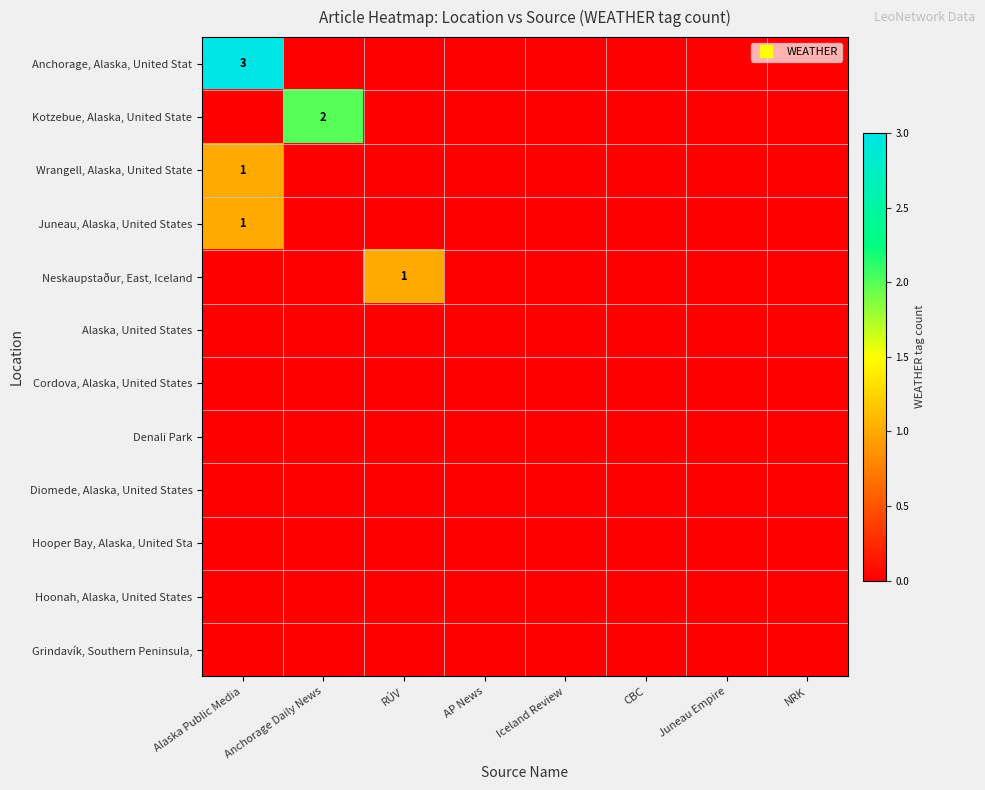

At how many categories does at least one series exceed 0?

3